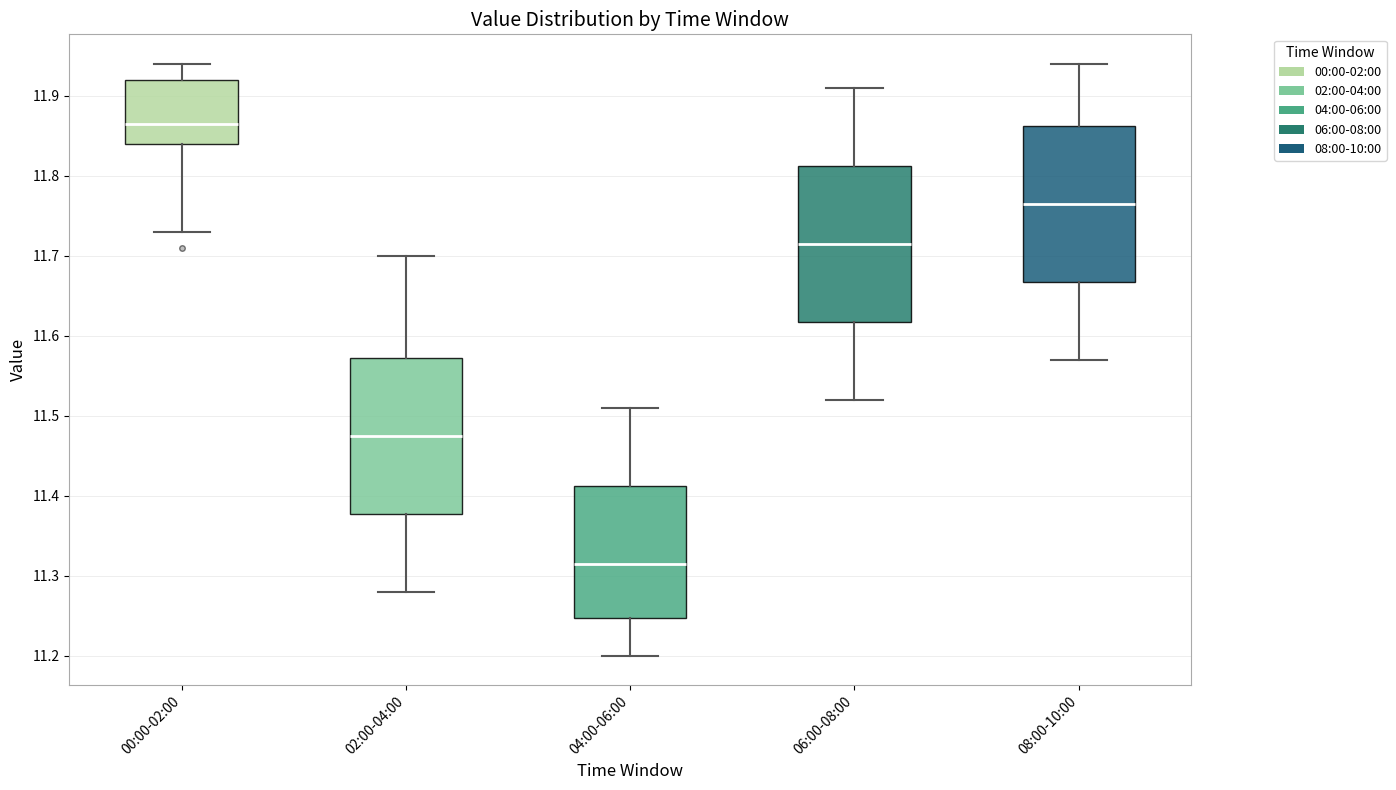

Reading left to right, transcribe this box plot: for each box, give where its median line is, the range the box spans, and where its two whiskers end, as read against the y-axis. The values are not printed on the chart, so give them approximately, as read against the axis.

00:00-02:00: median 11.87, box 11.84 to 11.92, whiskers 11.73 to 11.94
02:00-04:00: median 11.48, box 11.38 to 11.57, whiskers 11.28 to 11.70
04:00-06:00: median 11.32, box 11.25 to 11.41, whiskers 11.20 to 11.51
06:00-08:00: median 11.72, box 11.62 to 11.81, whiskers 11.52 to 11.91
08:00-10:00: median 11.77, box 11.67 to 11.86, whiskers 11.57 to 11.94